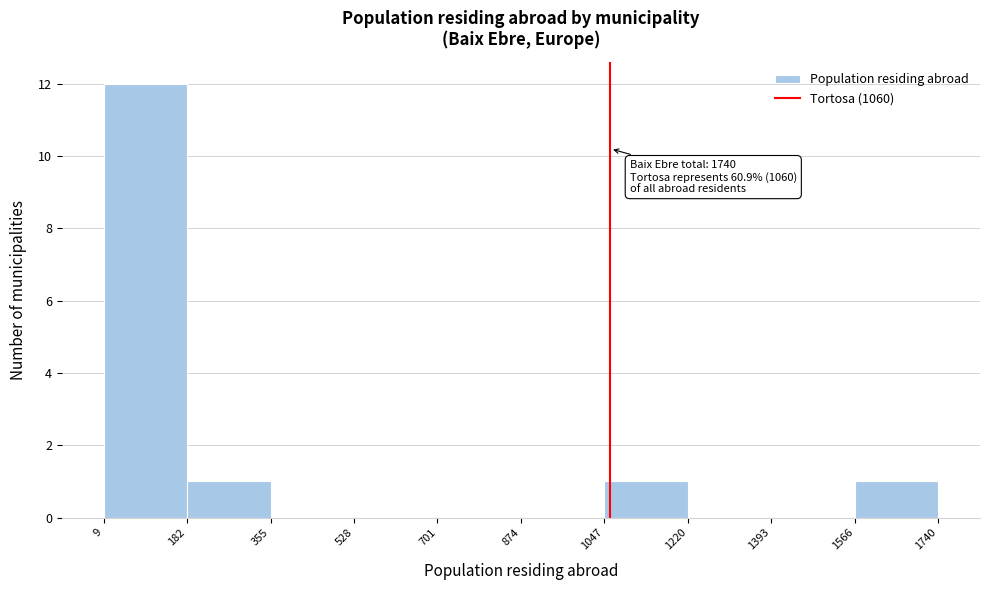

Over which range of the x-axis is the bar tallest?

9 to 182